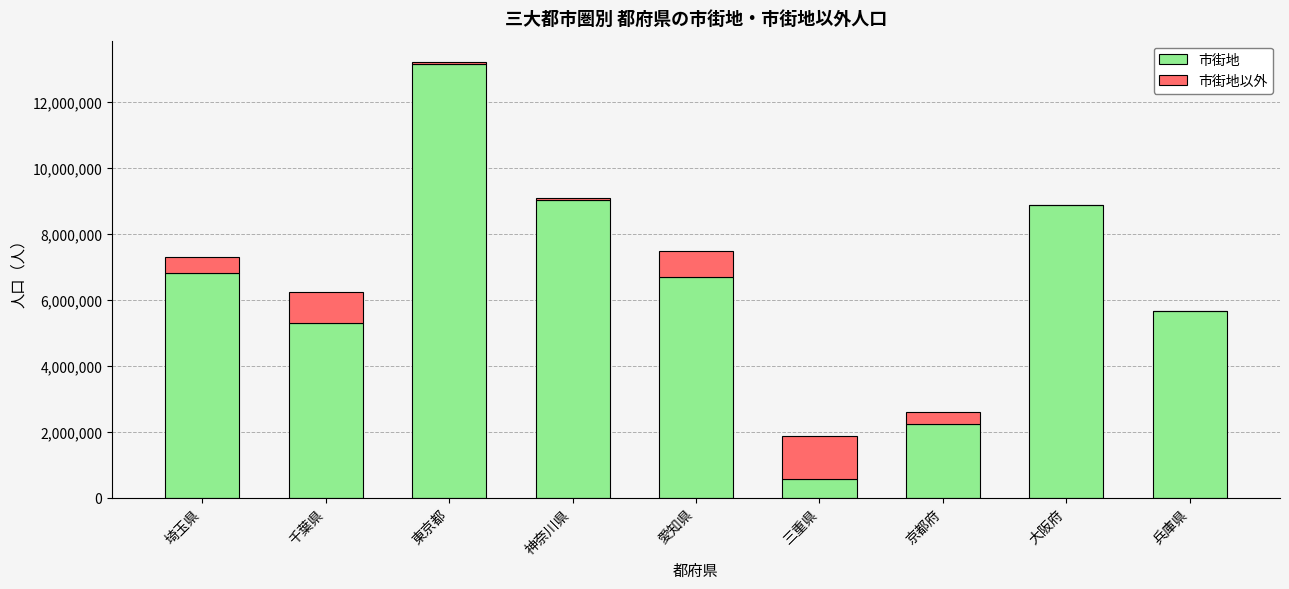

Read the 市街地 value at 愛知県.

6706403